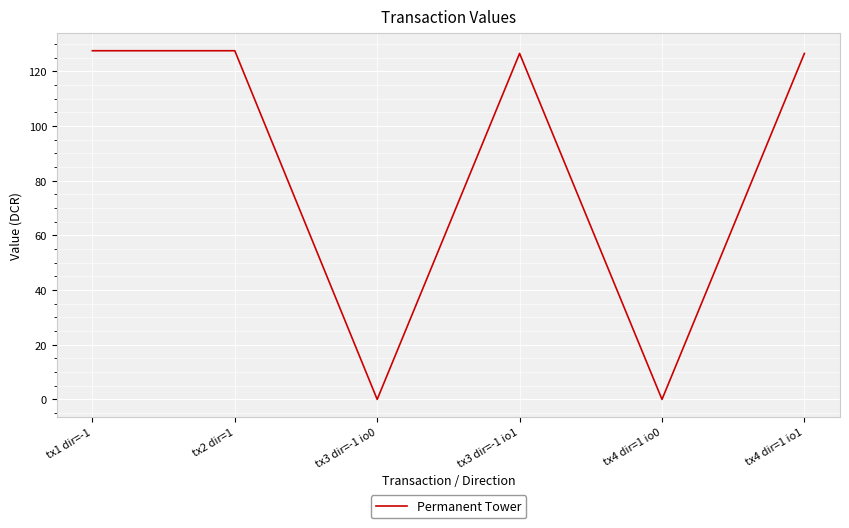

True or false: the data shows 0.0 at tx4 dir=1 io0.

True